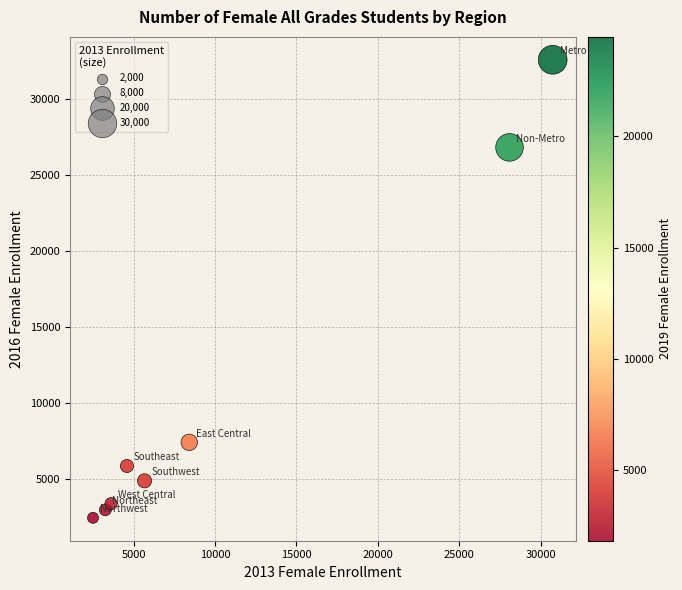

What is the average X value?

10864